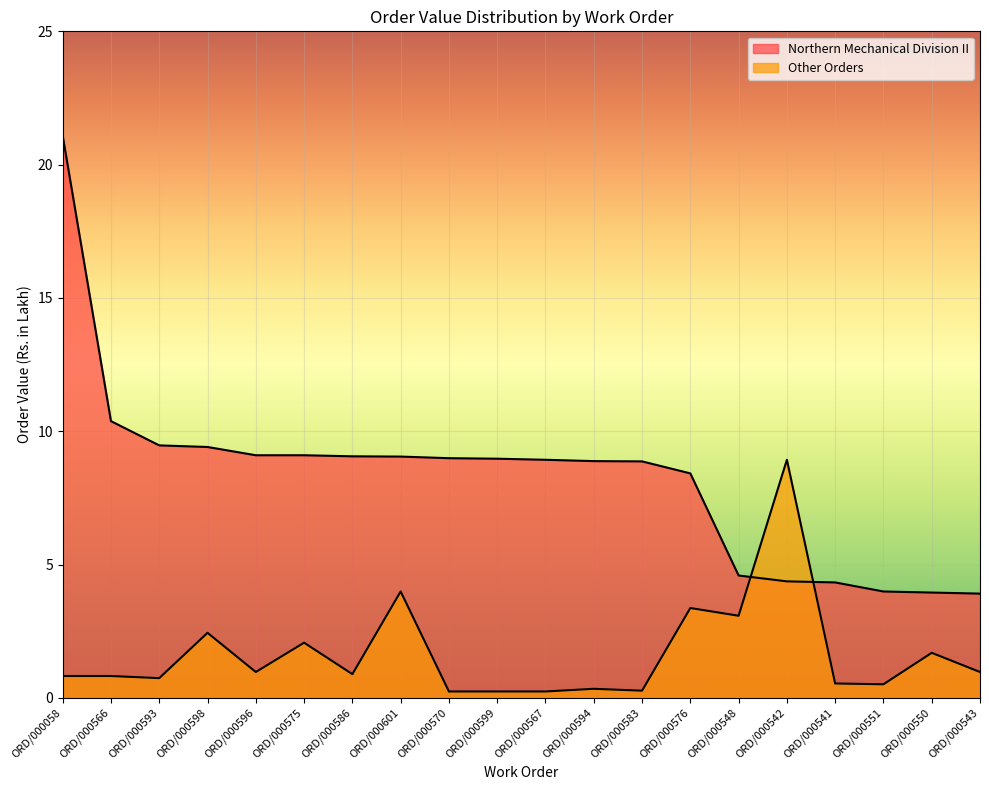

What are all the series names shown in the legend?

Northern Mechanical Division II, Other Orders